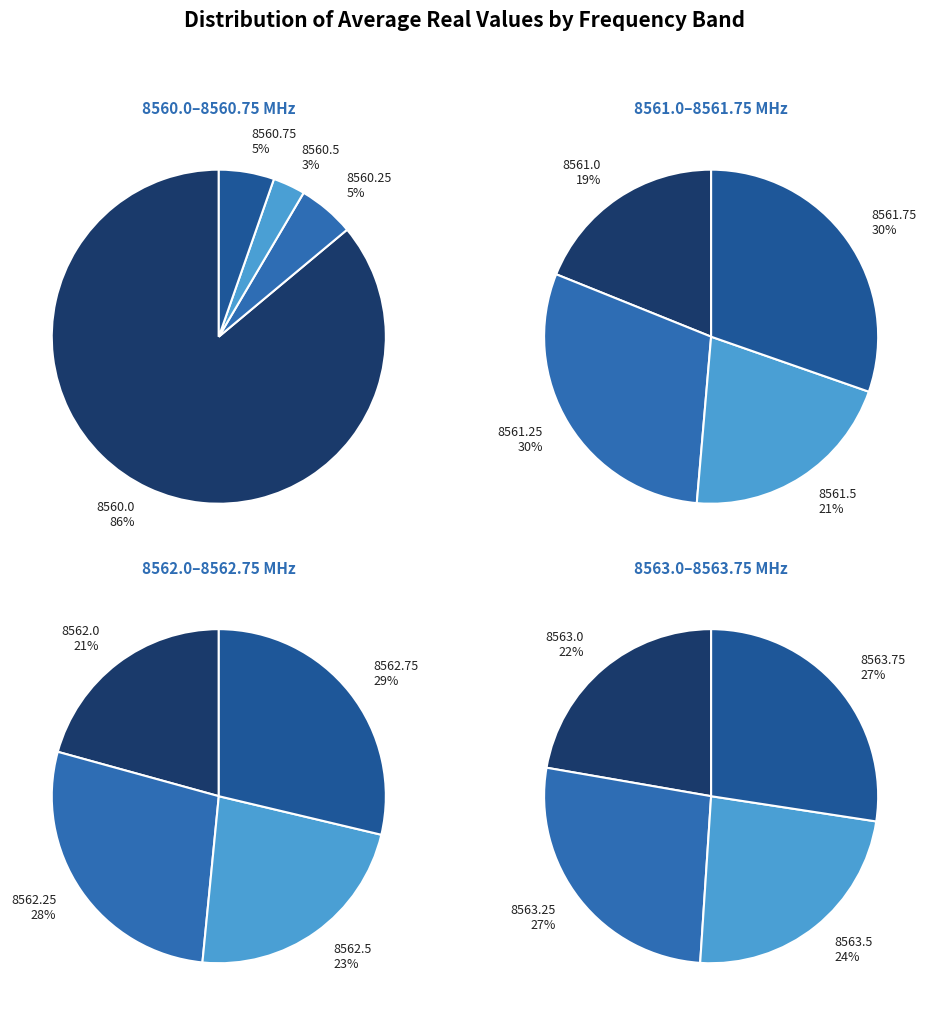

Between 8560.0 and 8562.0, which is larger?

8560.0